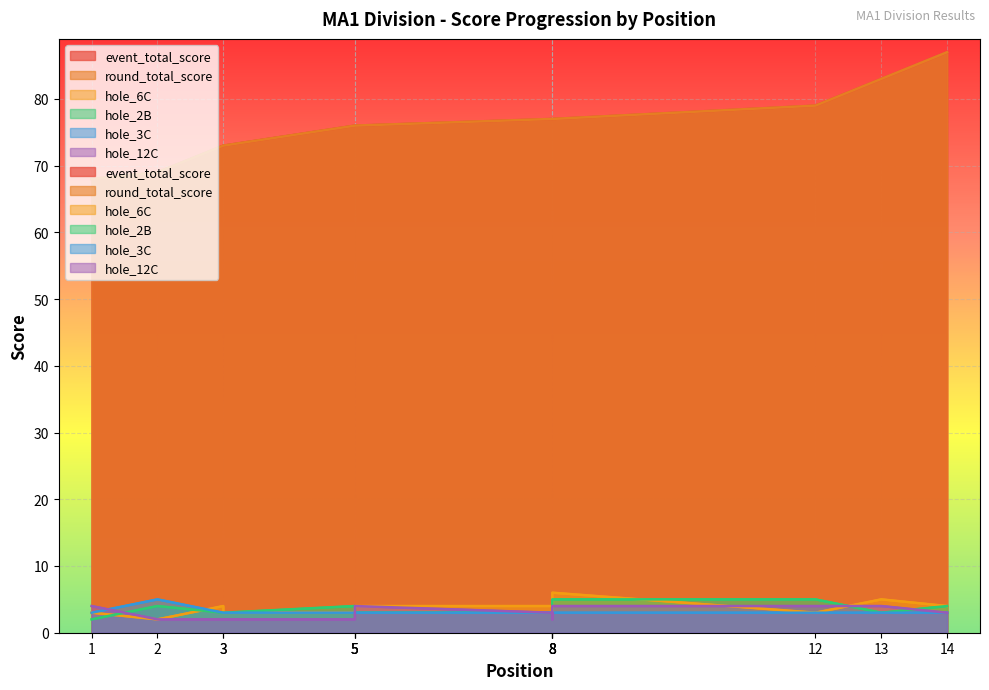

Reading left to right, extract all data points from this chart.

event_total_score: 1=68	2=69	3=73	3=73	5=76	5=76	5=76	8=77	8=77	8=77	8=77	12=79	13=83	14=87
round_total_score: 1=68	2=69	3=73	3=73	5=76	5=76	5=76	8=77	8=77	8=77	8=77	12=79	13=83	14=87
hole_6C: 1=3	2=2	3=4	3=3	5=3	5=3	5=4	8=4	8=4	8=3	8=6	12=3	13=5	14=4
hole_2B: 1=2	2=4	3=3	3=3	5=4	5=4	5=3	8=3	8=3	8=5	8=5	12=5	13=3	14=4
hole_3C: 1=3	2=5	3=3	3=3	5=3	5=3	5=3	8=3	8=3	8=3	8=3	12=3	13=3	14=3
hole_12C: 1=4	2=2	3=2	3=2	5=2	5=3	5=4	8=3	8=2	8=3	8=4	12=4	13=4	14=3